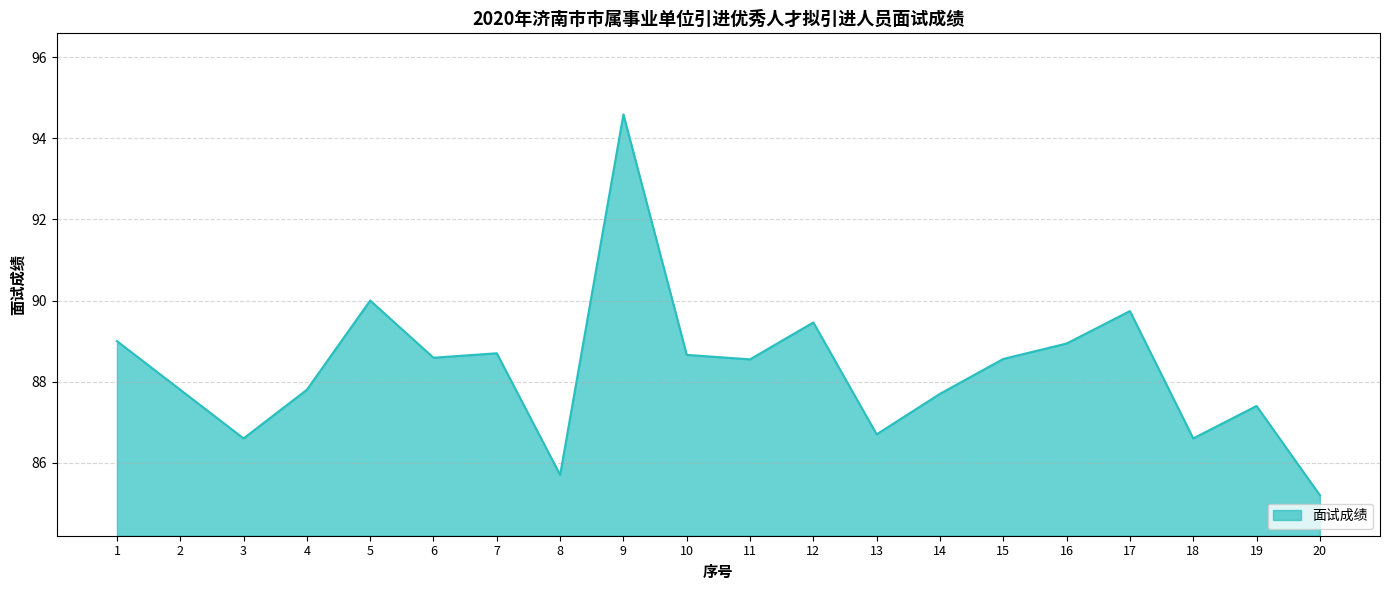

At which label does the data first exceed 88?

1